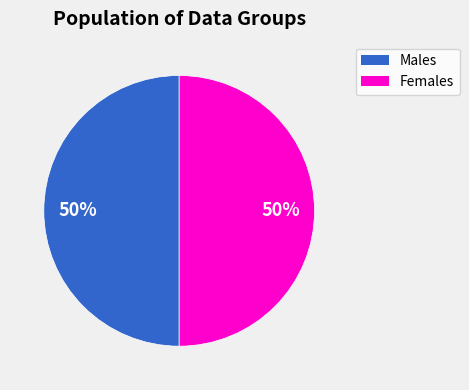

To the nearest percent, what is the average slice percentage?

50%